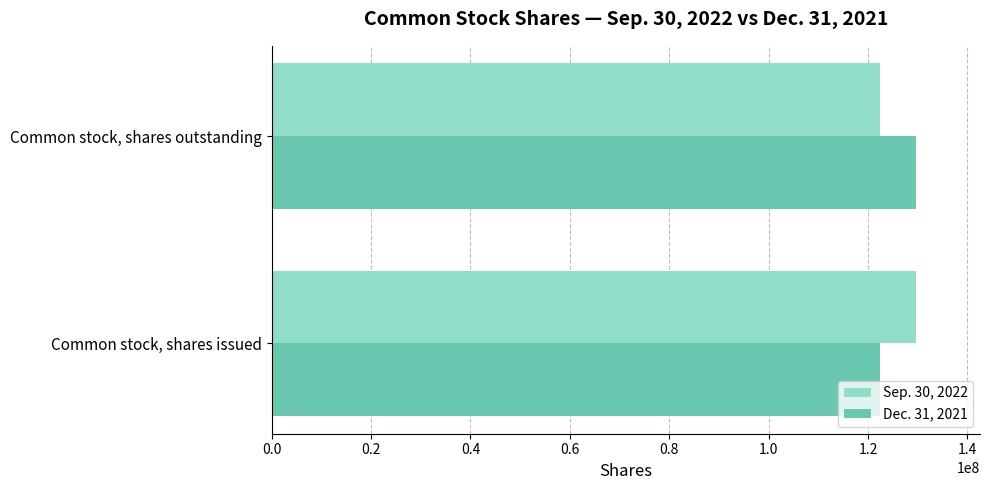

How many data points in Sep. 30, 2022 are less than 129566207?

1